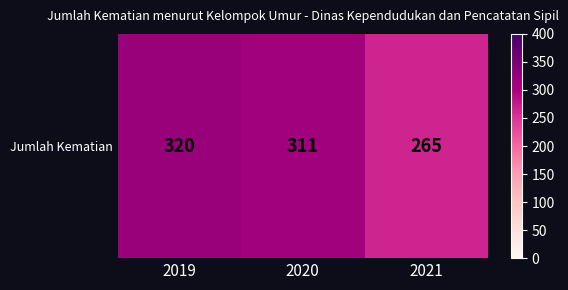

What is the maximum value shown in the chart?

320